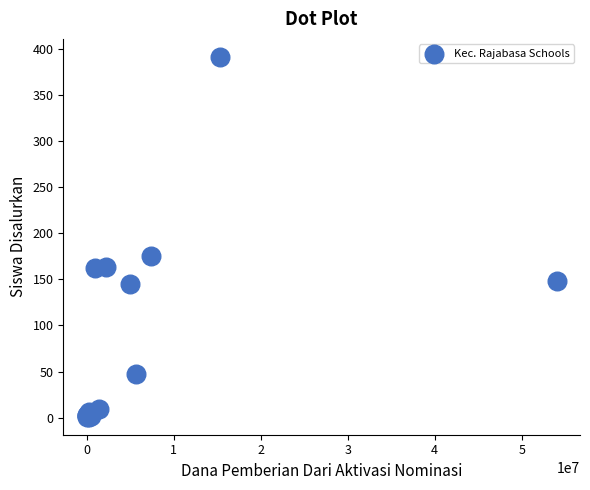

What Y value in the scatter plot is closest to 196?

175